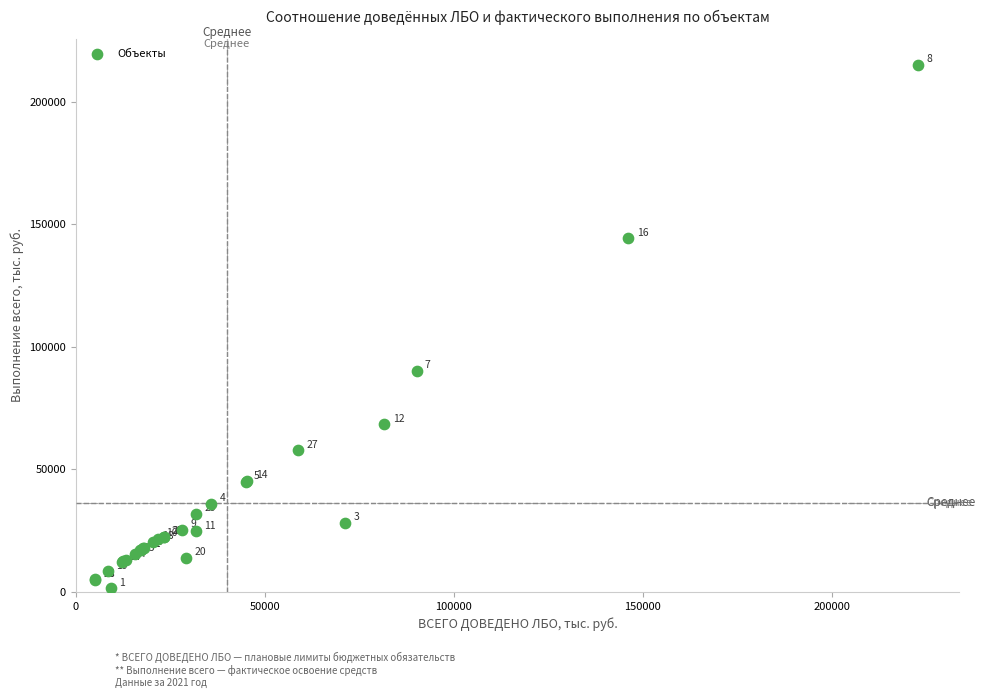

What Y value in the scatter plot is closest to 108191?

90154.2